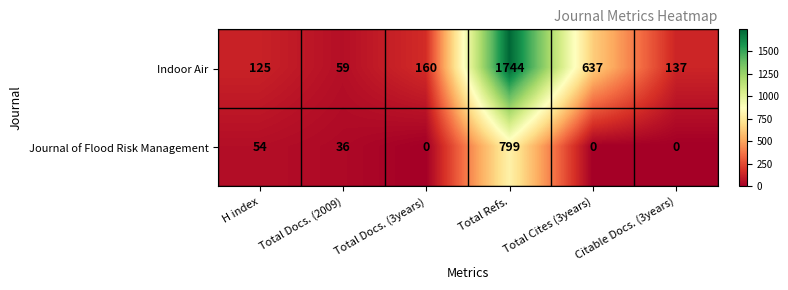

At which label is Journal of Flood Risk Management closest to 399?

H index